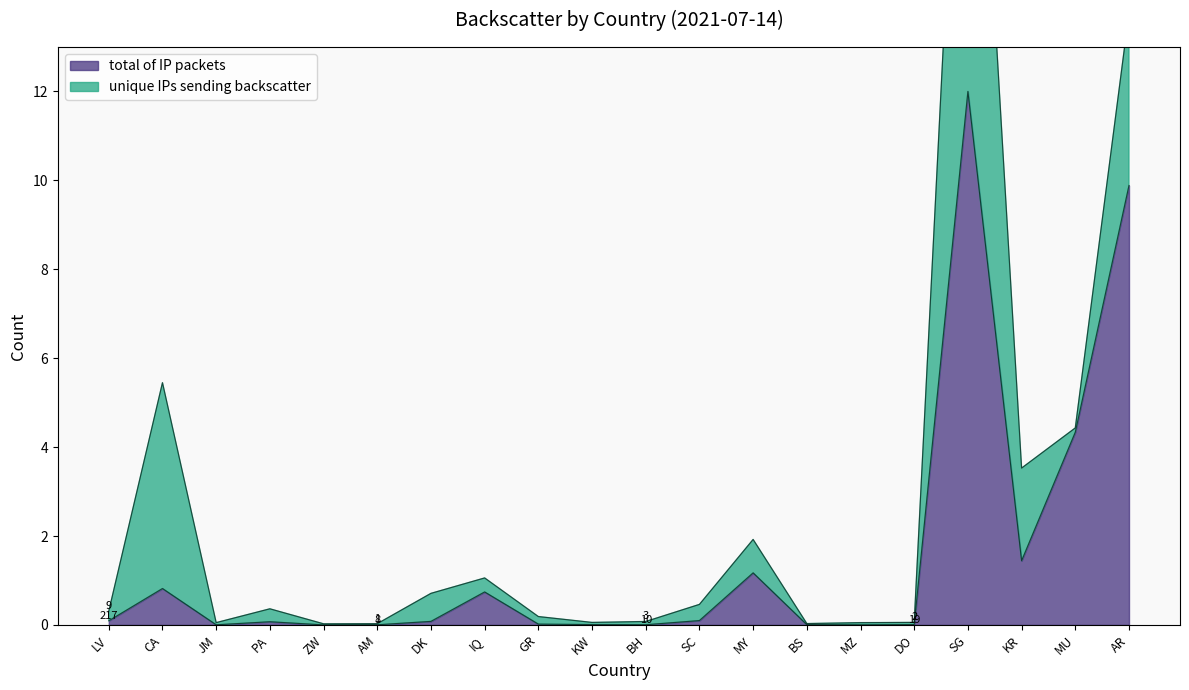

Reading left to right, list all the values displayed in this chart.

LV=0.1	CA=0.8	JM=0.0	PA=0.1	ZW=0.0	AM=0.0	DK=0.1	IQ=0.7	GR=0.0	KW=0.0	BH=0.0	SC=0.1	MY=1.2	BS=0.0	MZ=0.0	DO=0.0	SG=12.0	KR=1.4	MU=4.3	AR=9.9